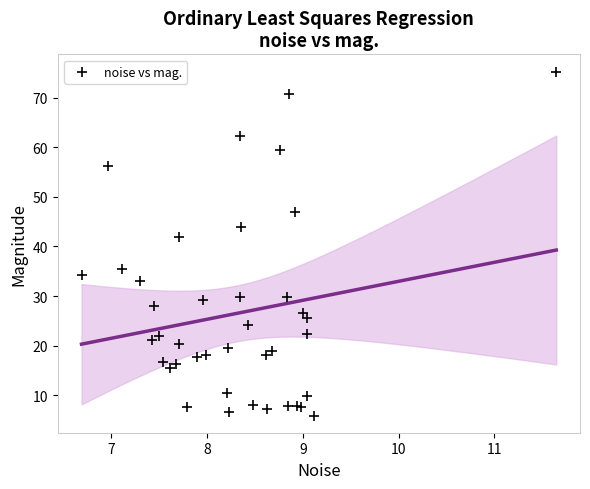

What Y value in the scatter plot is closest to 40?

41.9